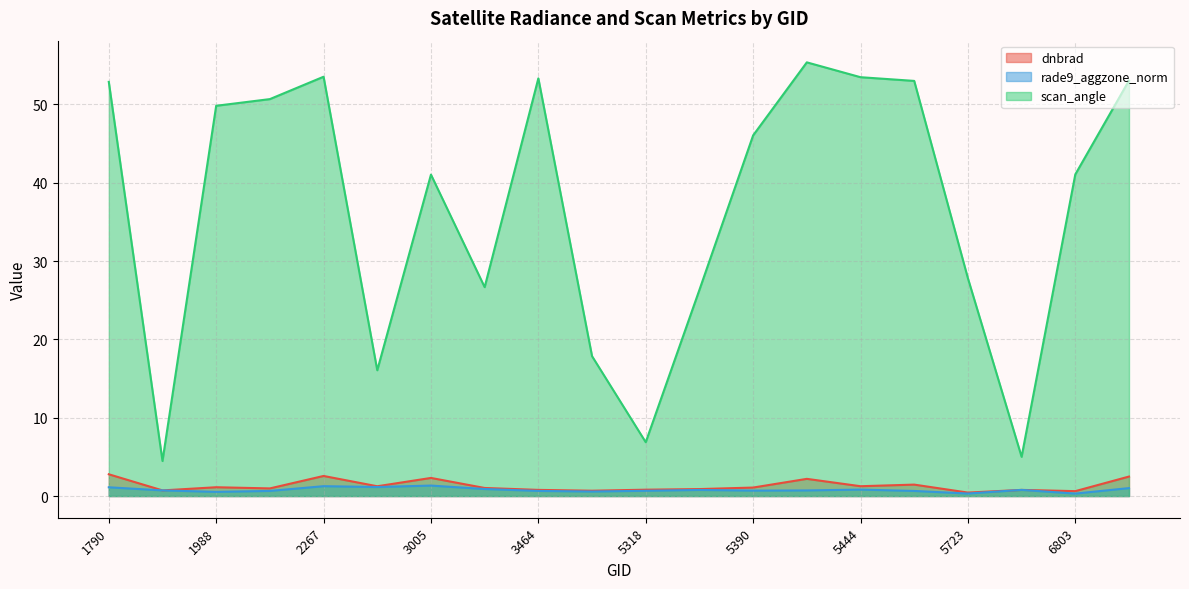

Which series has the widest spread of values?

scan_angle